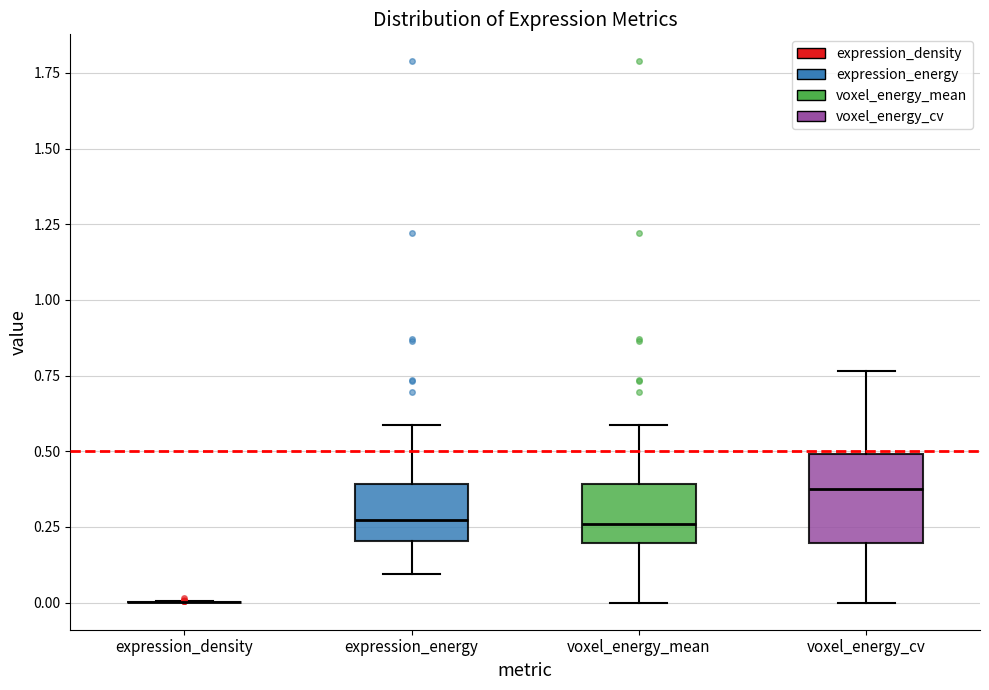

Reading left to right, transcribe this box plot: for each box, give where its median line is, the range the box spans, and where its two whiskers end, as read against the y-axis. The values are not printed on the chart, so give them approximately, as read against the axis.

expression_density: box collapsed to a line at 0.00, whiskers 0.00 to 0.00
expression_energy: median 0.25, box 0.20 to 0.40, whiskers 0.10 to 0.60
voxel_energy_mean: median 0.25, box 0.20 to 0.40, whiskers 0.00 to 0.60
voxel_energy_cv: median 0.40, box 0.20 to 0.50, whiskers 0.00 to 0.75